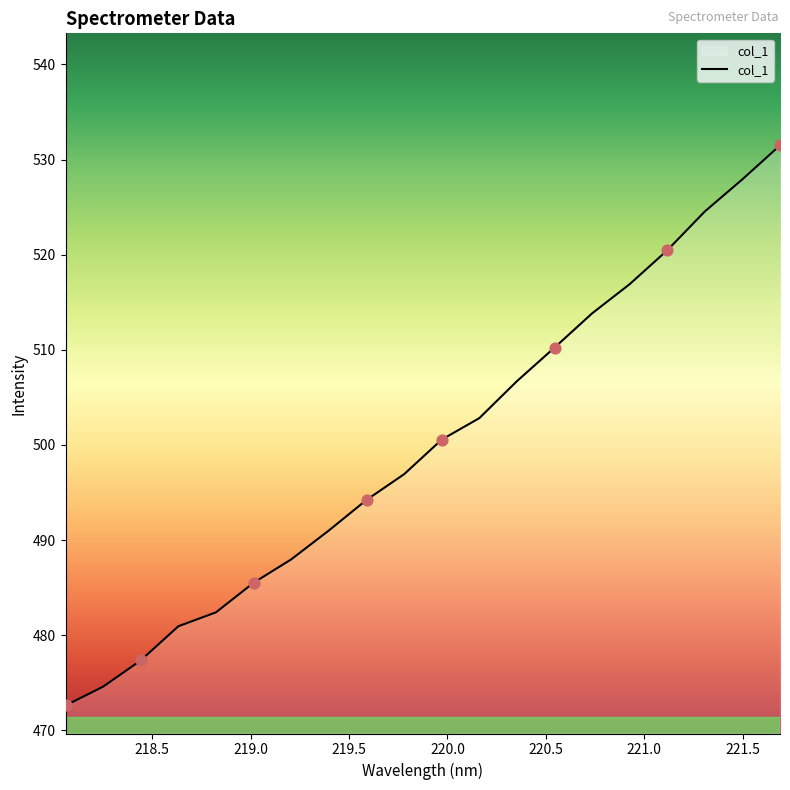

What is the minimum value shown in the chart?

472.6